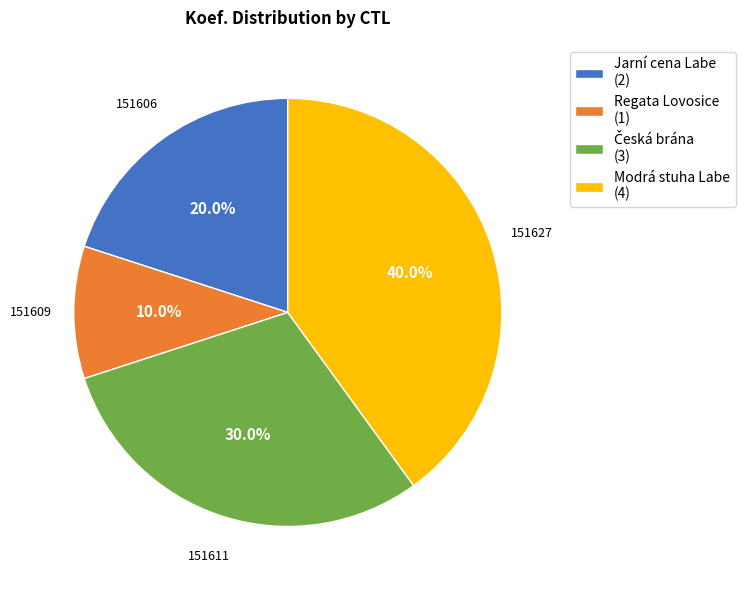

Which category has the smallest portion of the pie?

Regata Lovosice (1)